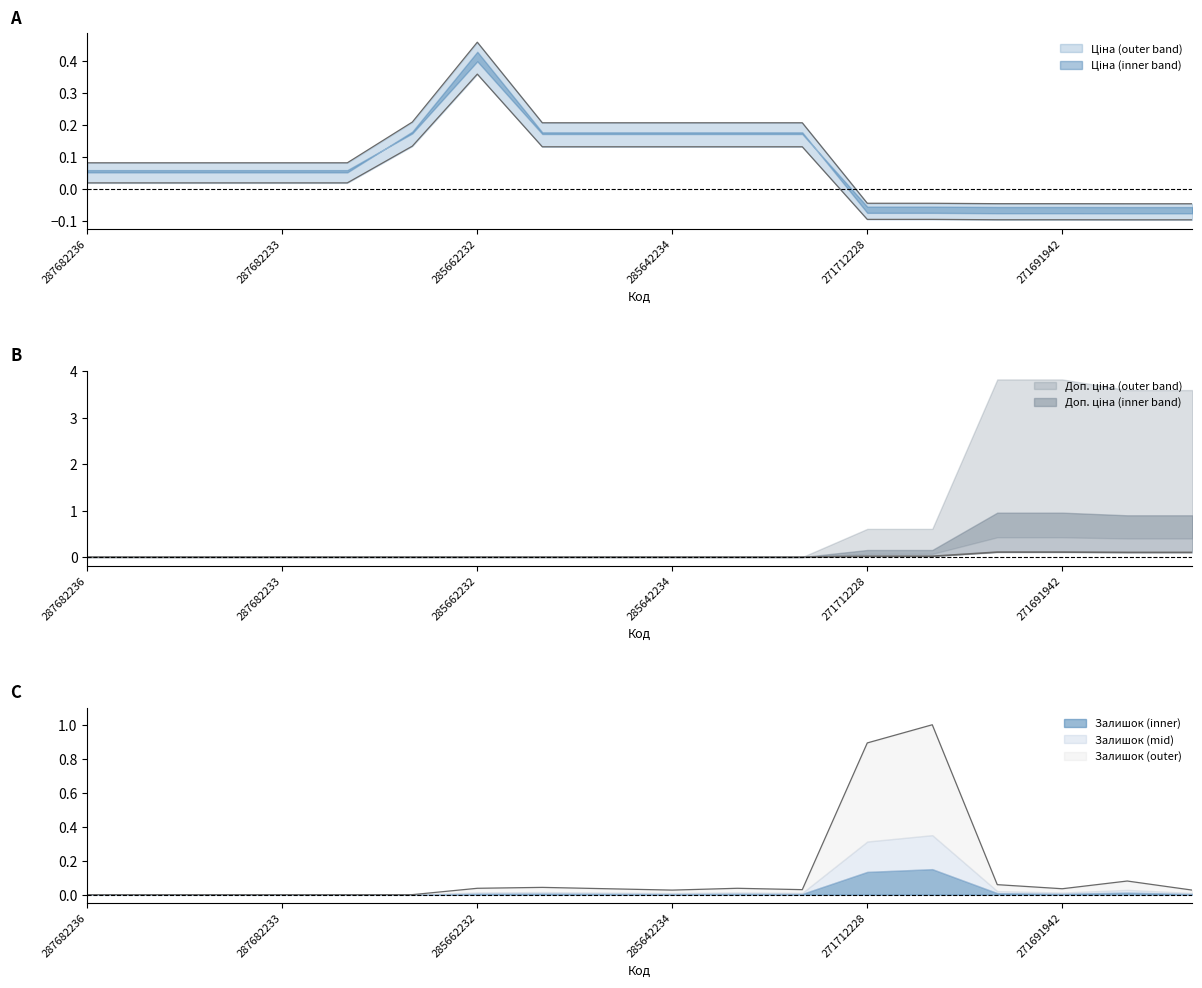

The value of Доп. ціна at 285642234 is 0.2. True or false?

False